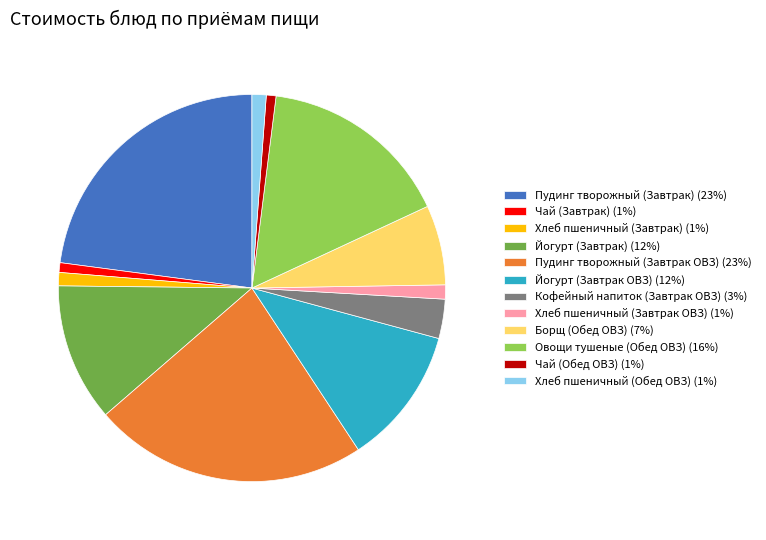

Does any single category account for the majority?

No